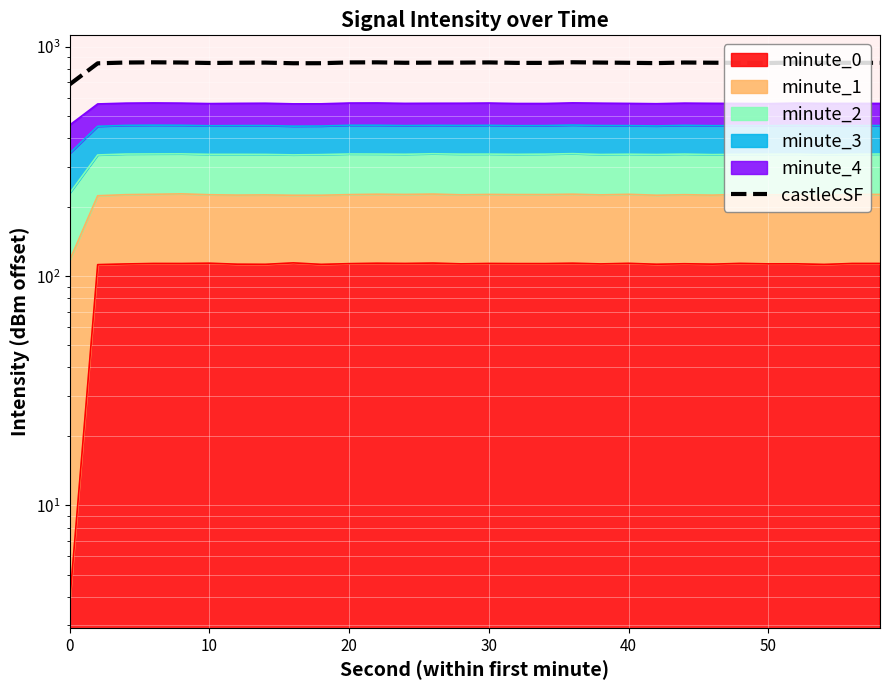

What is the maximum value shown in the chart?

856.9